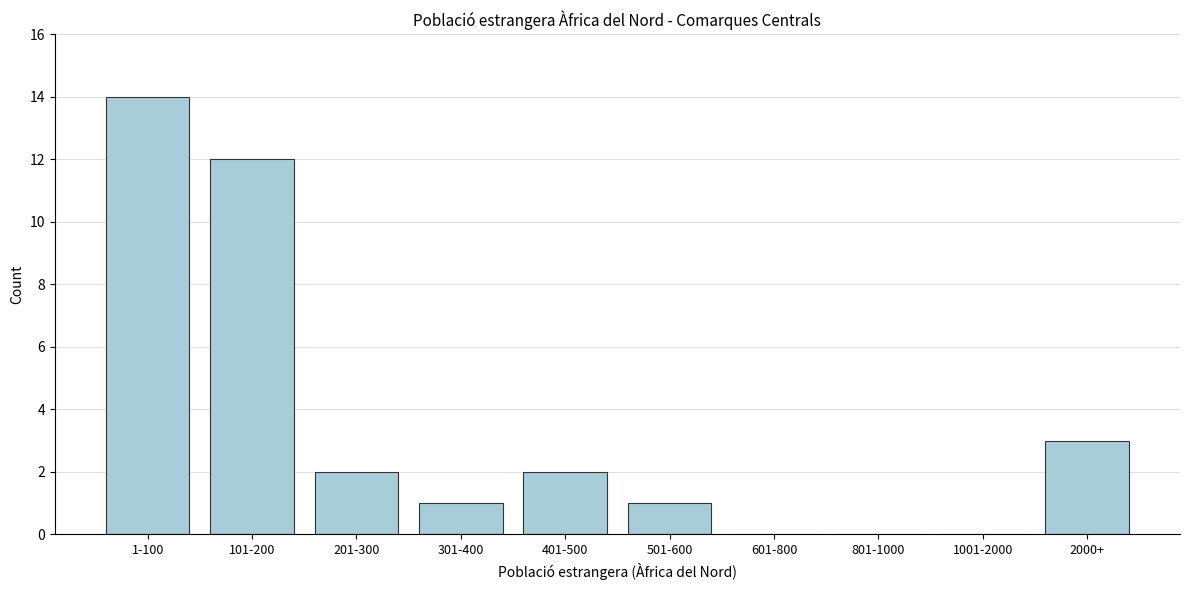

Reading left to right, list all the values displayed in this chart.

1-100=14	101-200=12	201-300=2	301-400=1	401-500=2	501-600=1	601-800=0	801-1000=0	1001-2000=0	2000+=3